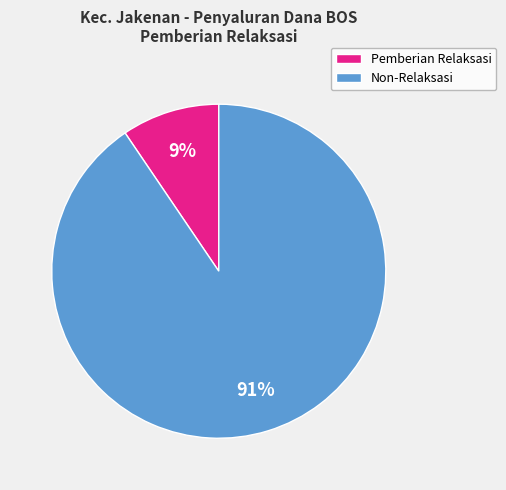

Count the number of slices in the pie.

2